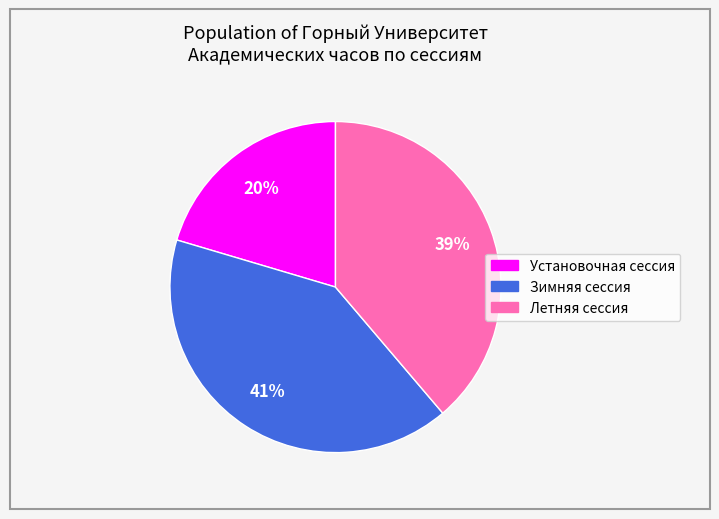

To the nearest percent, what is the combined percentage of Зимняя сессия and Летняя сессия?

80%